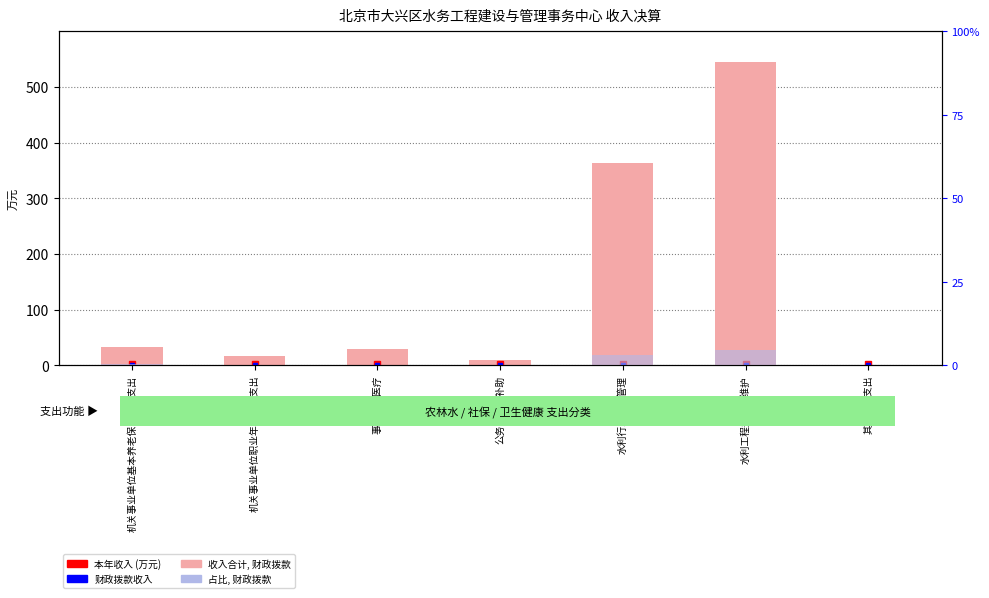

Rank the series by their average value, from lowest to highest.

财政拨款收入, 本年收入合计